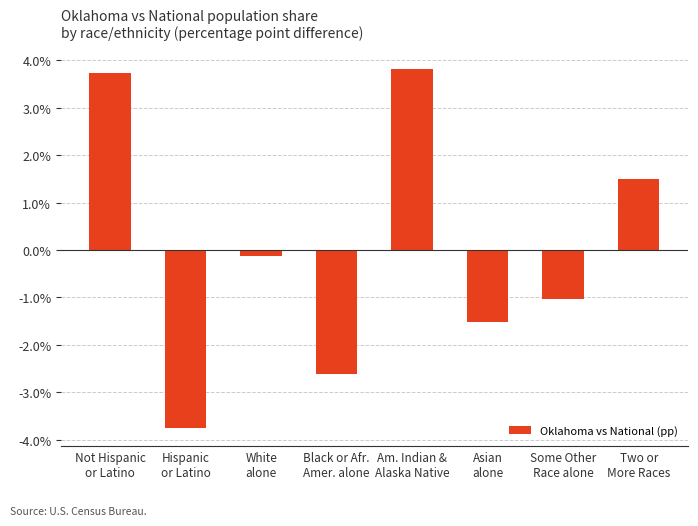

What is the change in value from White
alone to Black or Afr.
Amer. alone?

-2.5